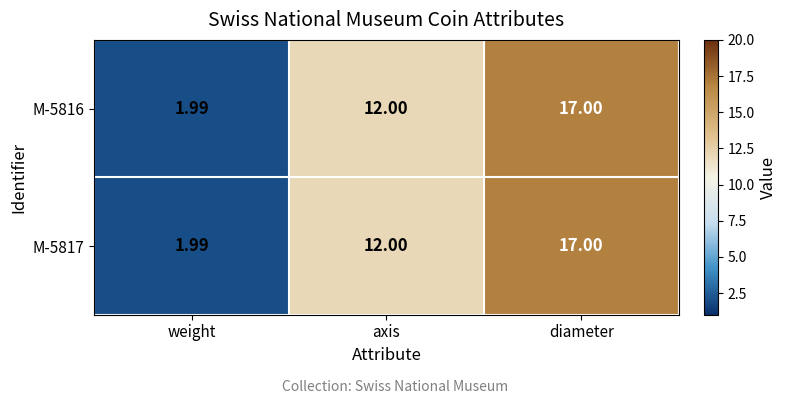

Which category has the highest value across all series?

diameter